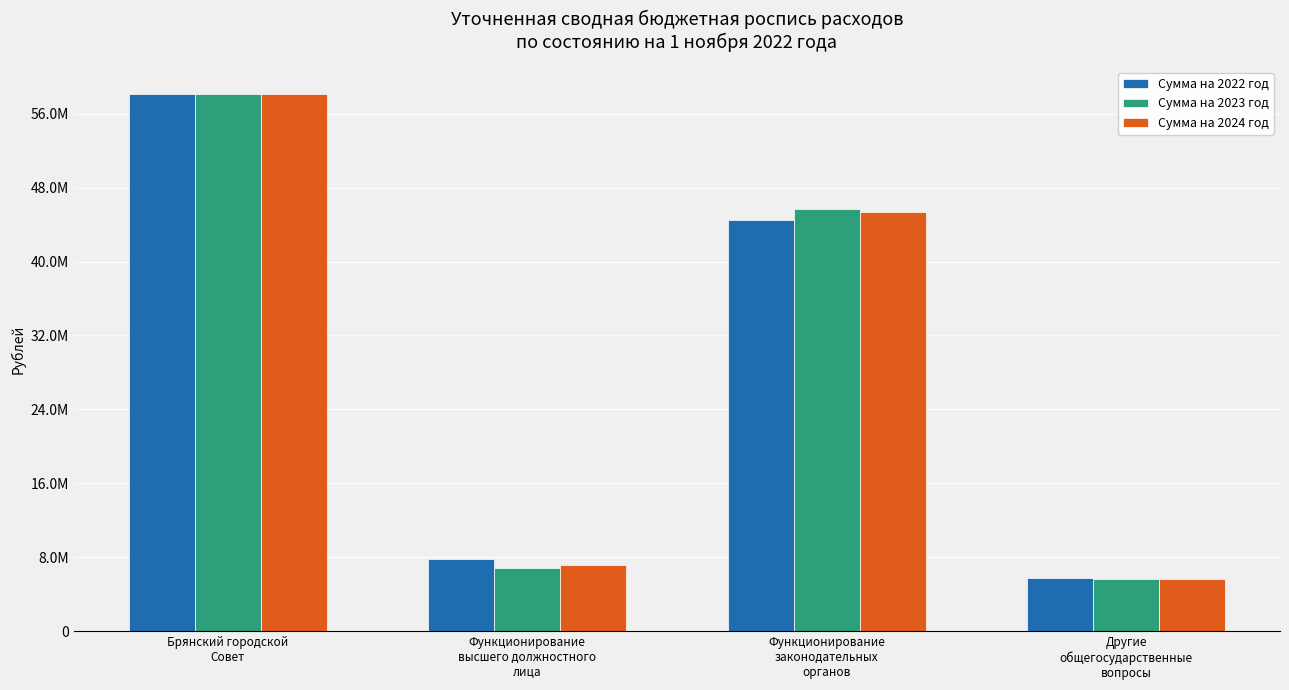

What is the difference between the second highest and second lowest values in the Сумма на 2023 год series?

38738121.3